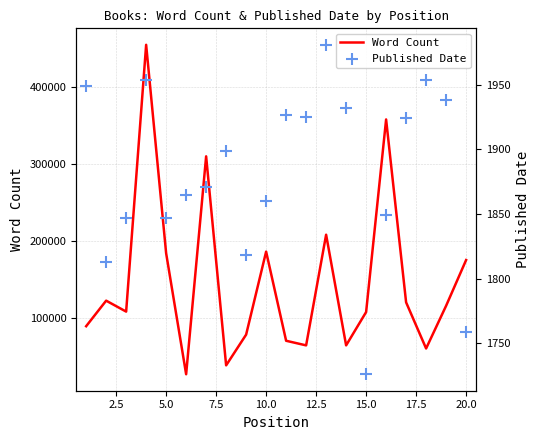

At how many categories does at least one series exceed 110020?

10